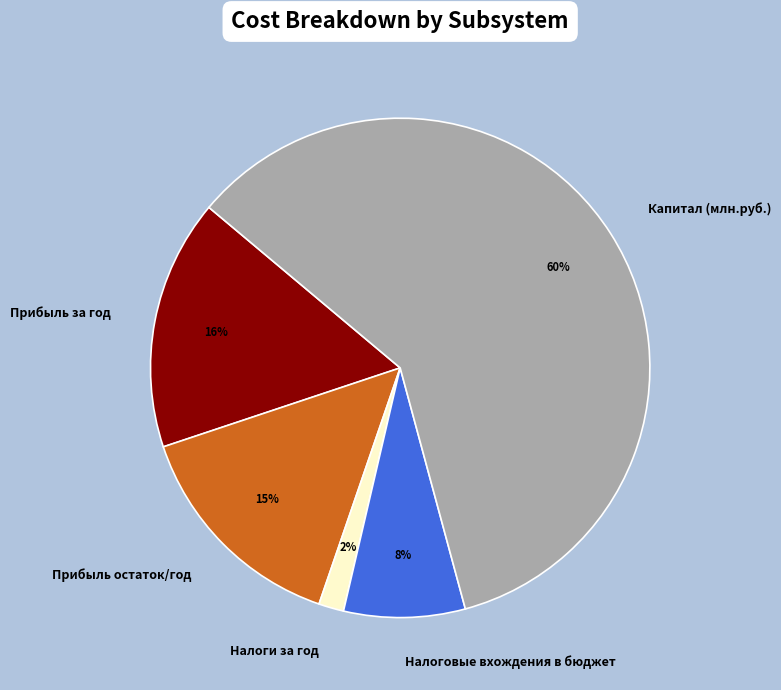

Rank the categories by value from highest to lowest.

Капитал (млн.руб.), Прибыль за год, Прибыль остаток/год, Налоговые вхождения в бюджет, Налоги за год